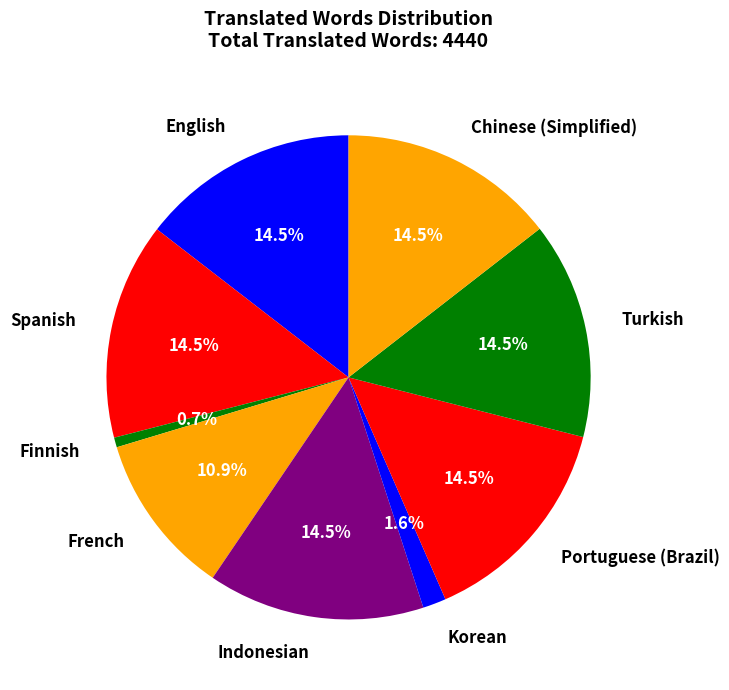

Count the number of slices in the pie.

9